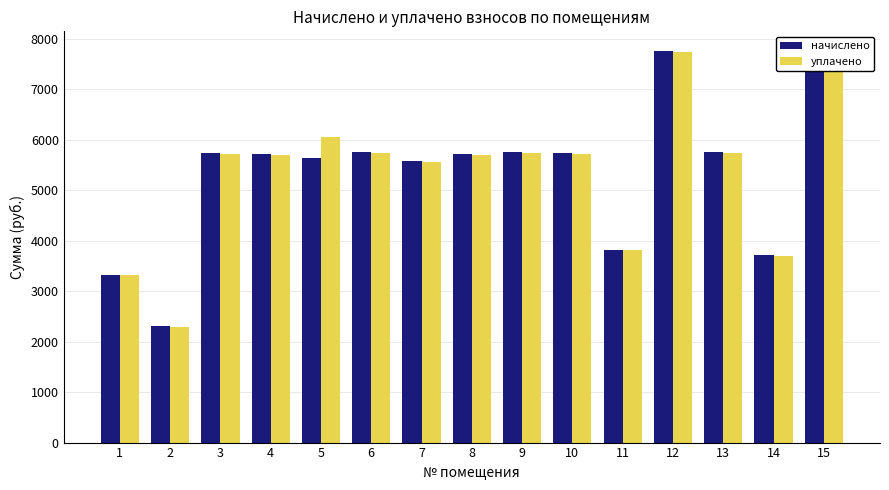

Rank the series at 3 from highest to lowest value.

начислено, уплачено